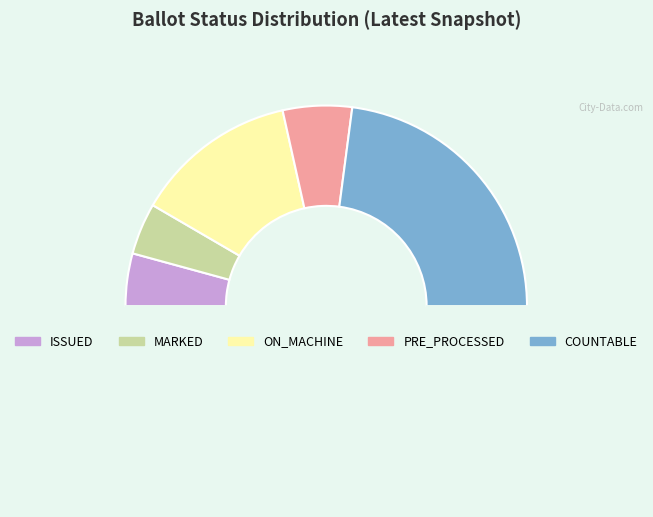

How many segments does this pie chart have?

6